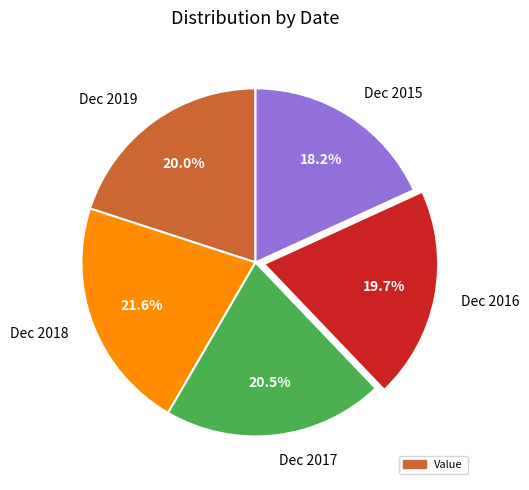

To the nearest percent, what is the combined percentage of Dec 2019 and Dec 2016?

40%